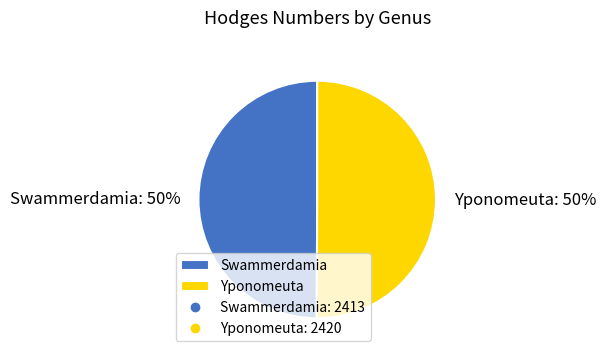

To the nearest percent, what portion does Yponomeuta represent?

50%